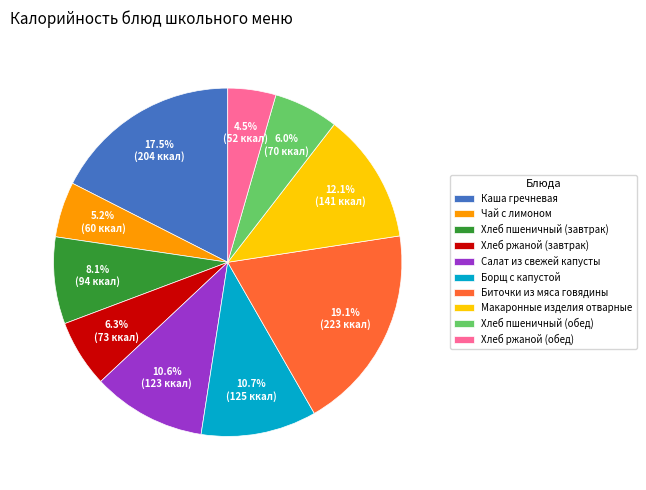

Is the sum of Биточки из мяса говядины and Чай с лимоном greater than half?

No